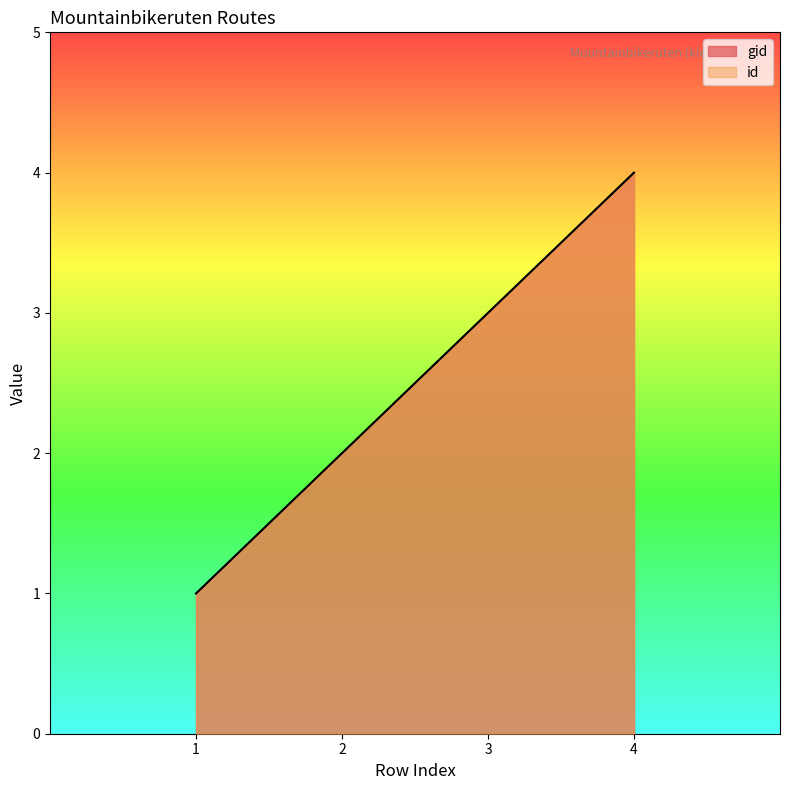

Is it true that gid equals 2 at 2?

True